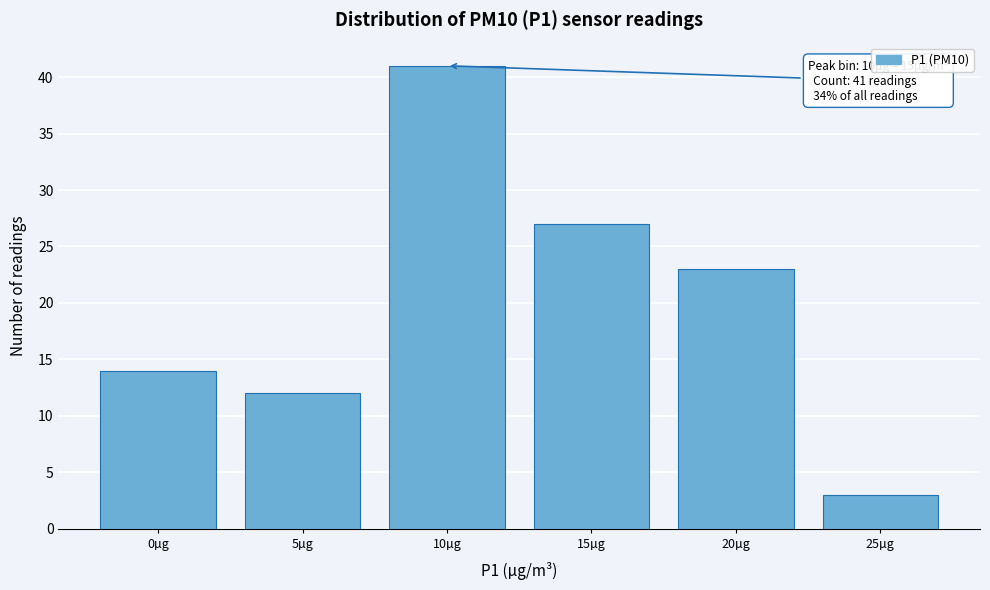

Reading left to right, list all the values displayed in this chart.

14	12	41	27	23	3